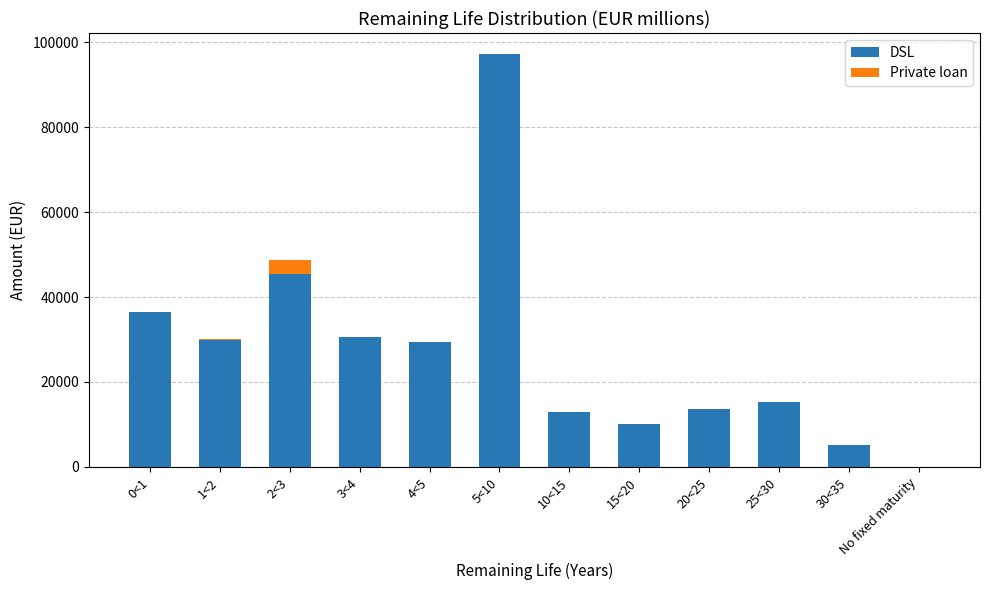

Are the bars grouped side by side (vs. stacked)?

No